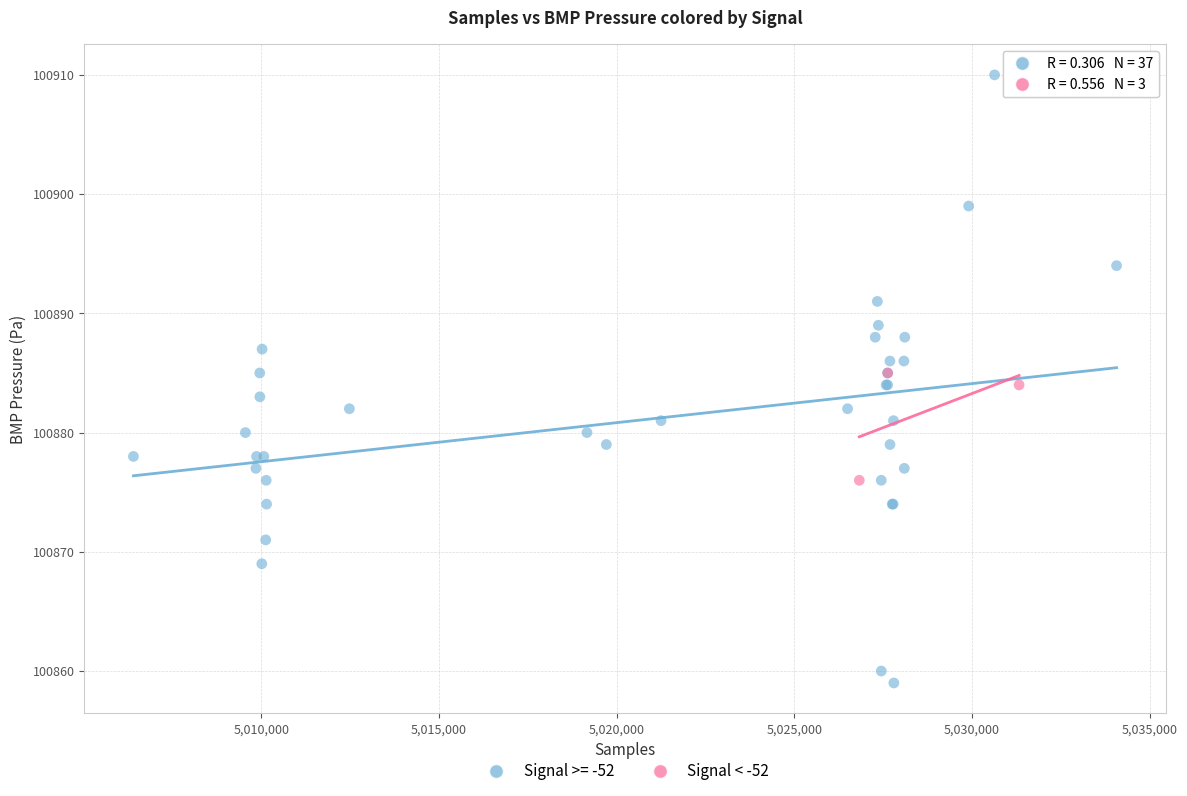

Which series has the largest Y range (max minus min)?

Signal >= -52